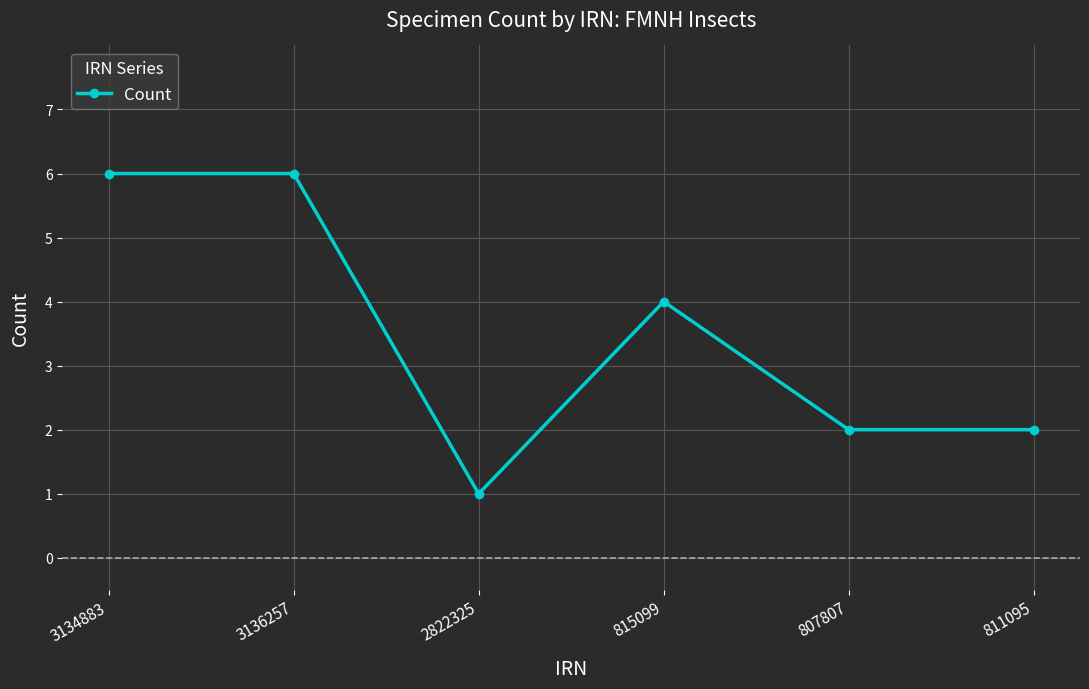

What is the sum of the values at 3134883 and 3136257?

12